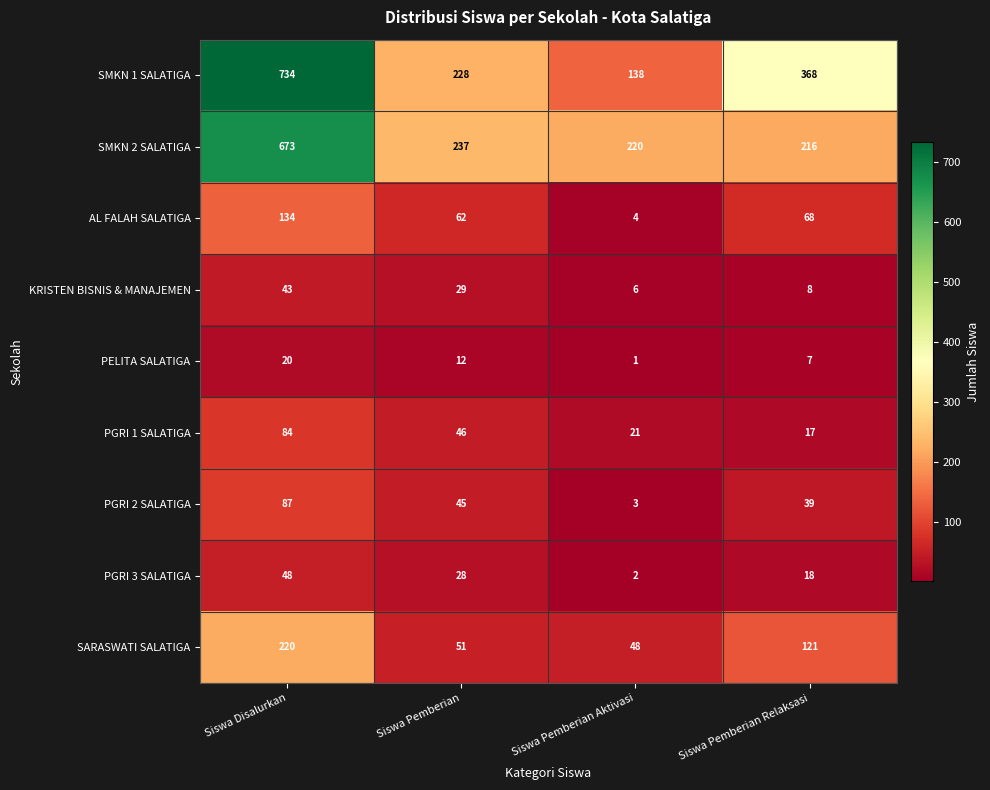

How many PGRI 3 SALATIGA values are between 18 and 48?

3